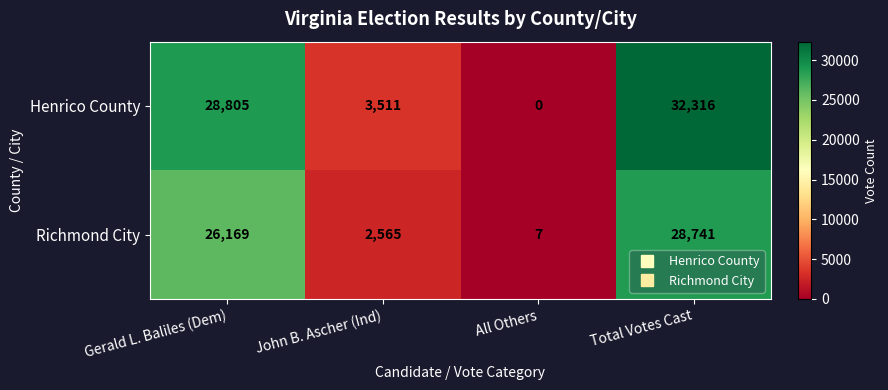

What is the difference between the highest and lowest values at Total Votes Cast?

3575